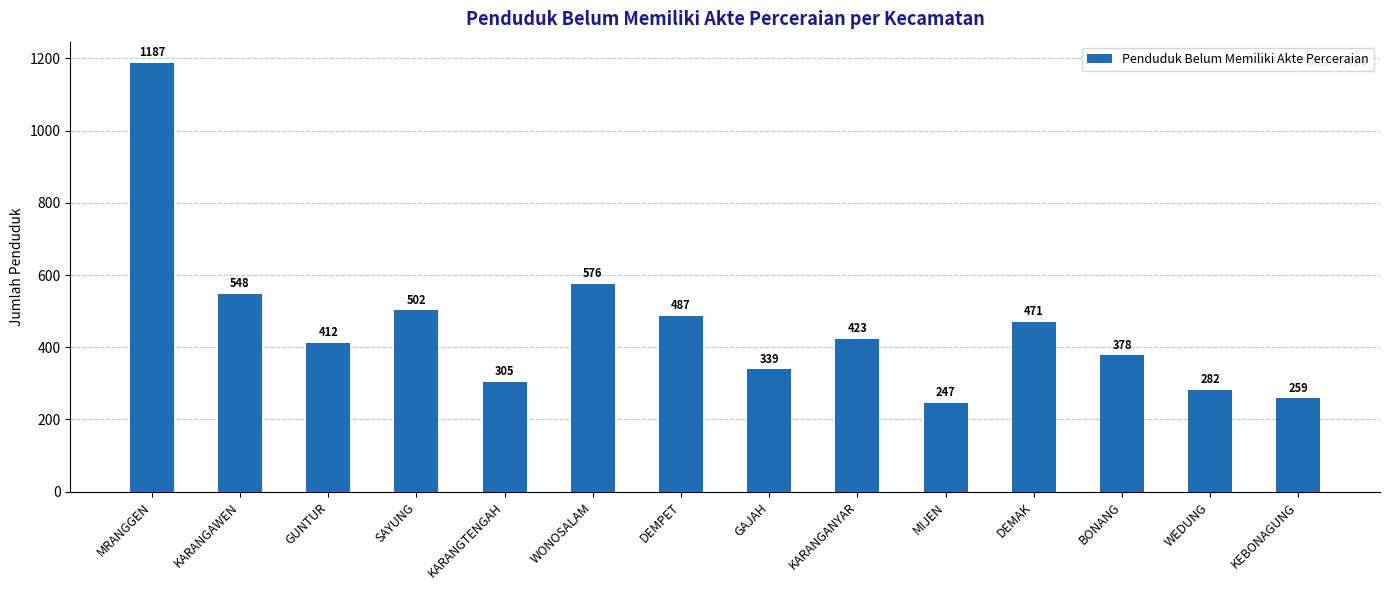

How many bars are there in total?

14